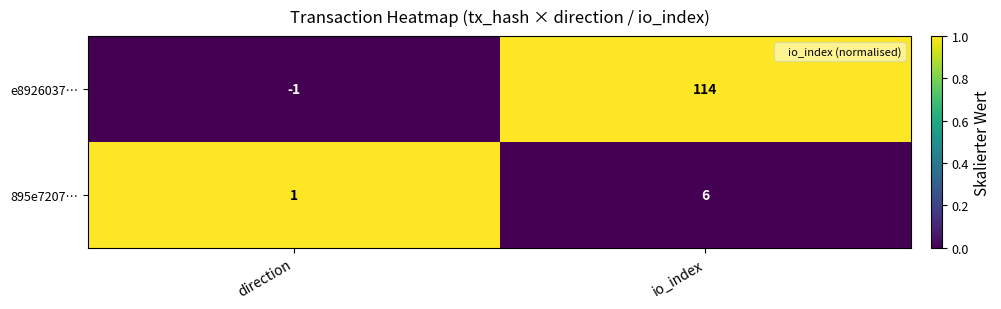

At which label is e8926037… closest to 56?

direction